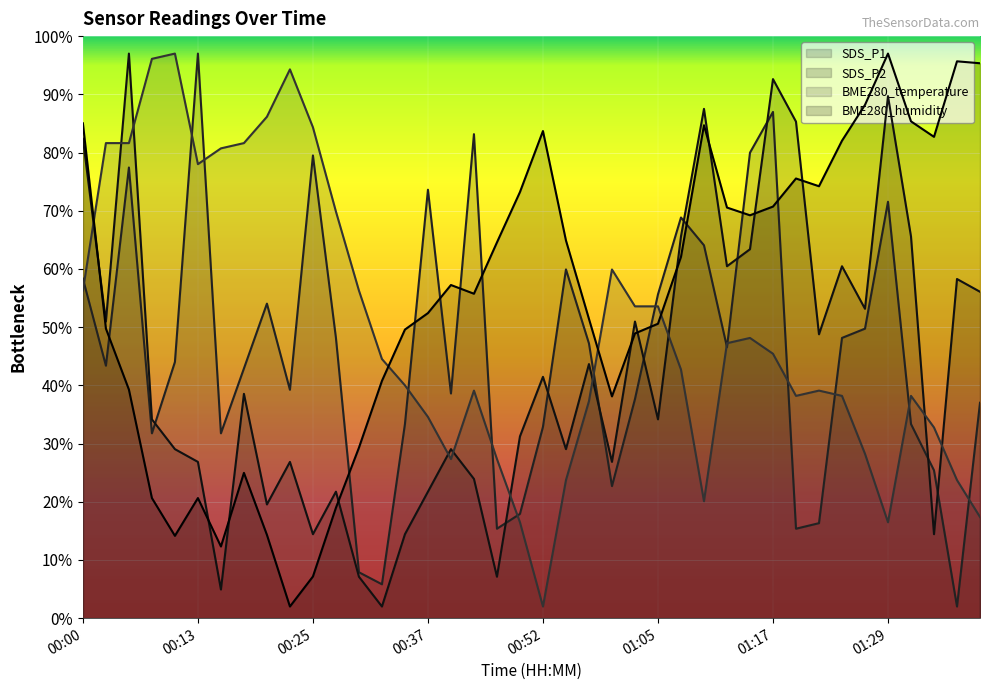

How many interior local peaks does the BME280_temperature series have?

7